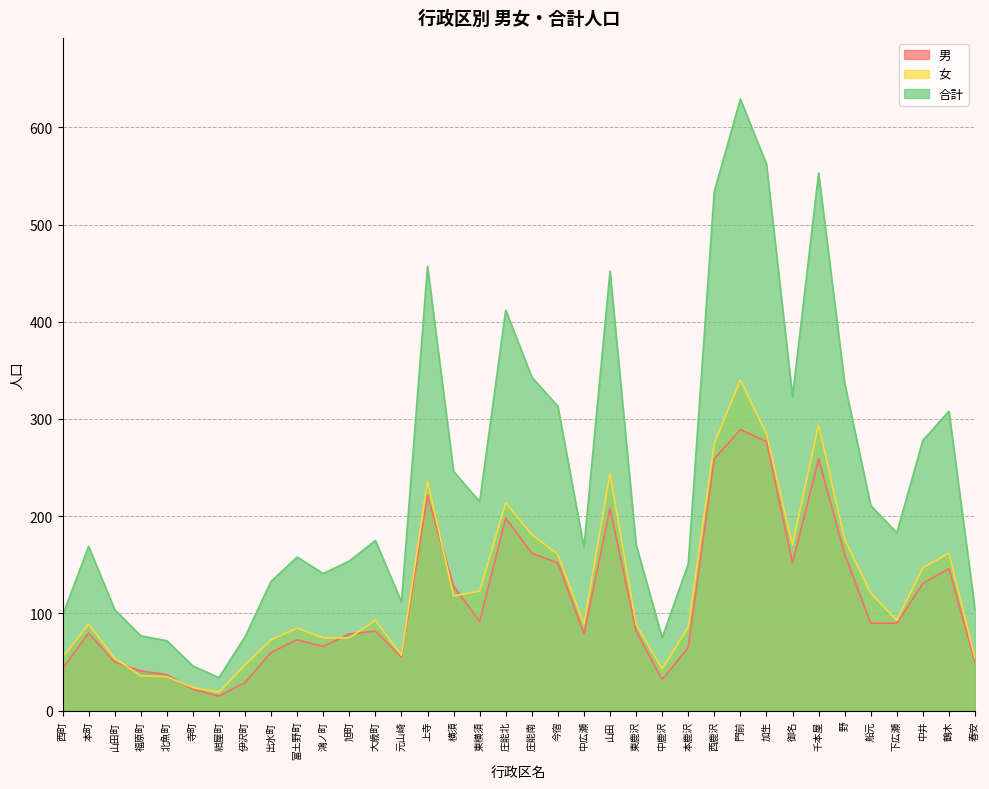

At which label is 合計 closest to 331?

野